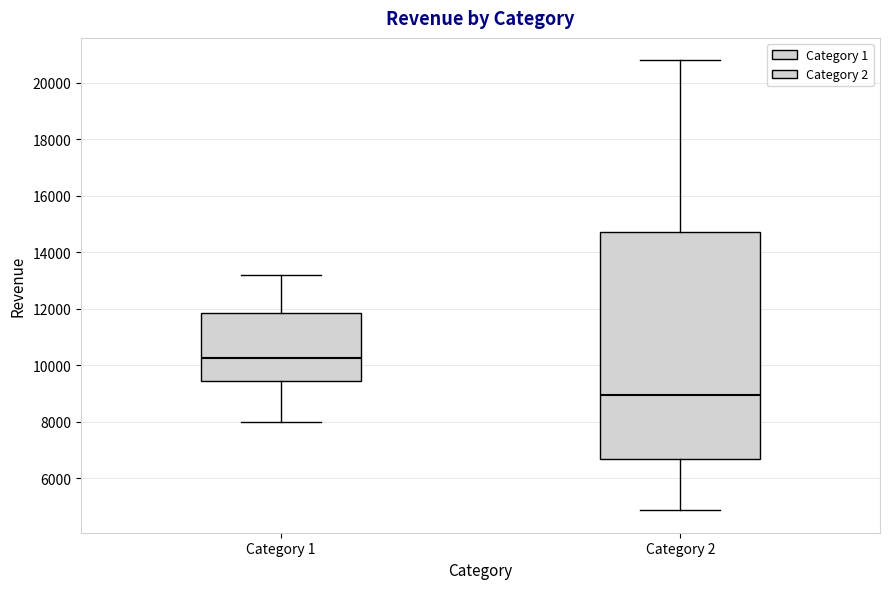

Comparing the boxes themselves (not the whiskers), which one is the tallest?

Category 2